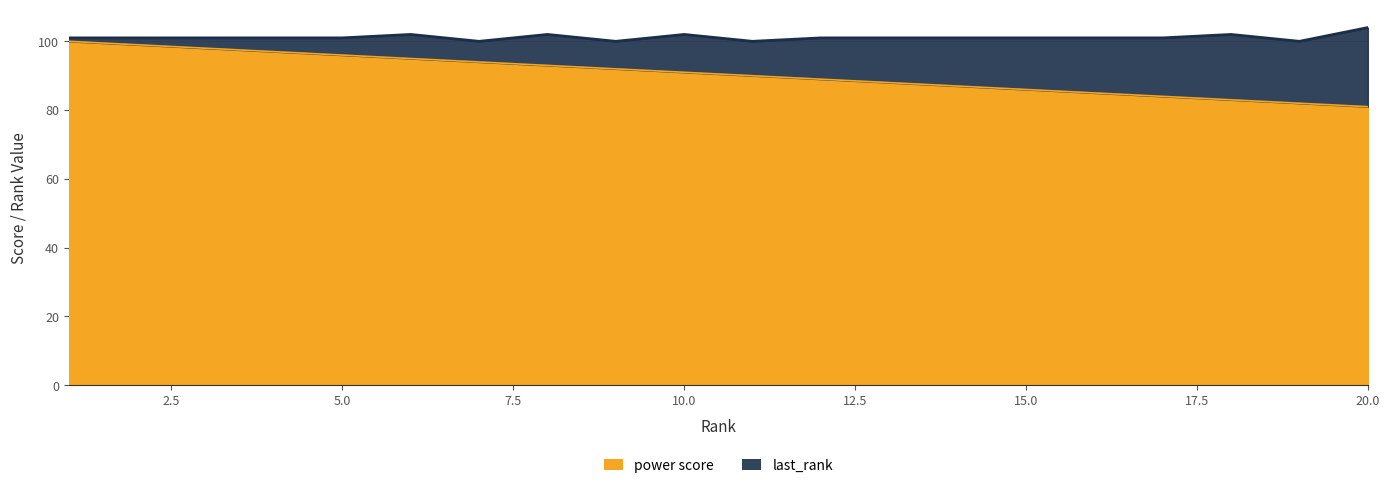

The value of power score at 20.0 is 46. True or false?

False